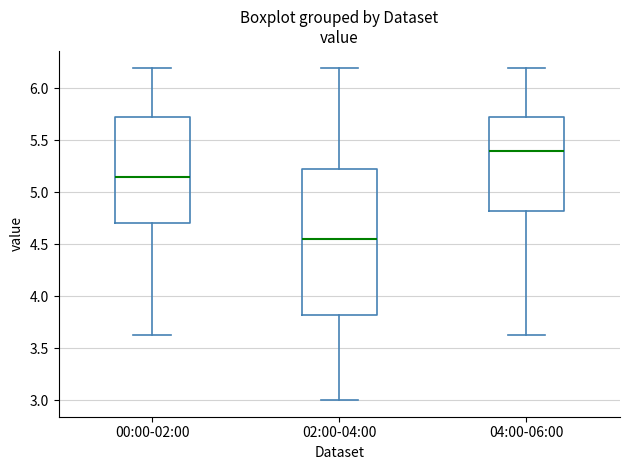

Reading left to right, read every box against the y-axis: the position of its median line, the range the box covers, and the ends of its whiskers. The values are not printed on the chart, so give them approximately, as read against the axis.

00:00-02:00: median 5.15, box 4.70 to 5.70, whiskers 3.65 to 6.20
02:00-04:00: median 4.55, box 3.80 to 5.25, whiskers 3.00 to 6.20
04:00-06:00: median 5.40, box 4.80 to 5.70, whiskers 3.65 to 6.20